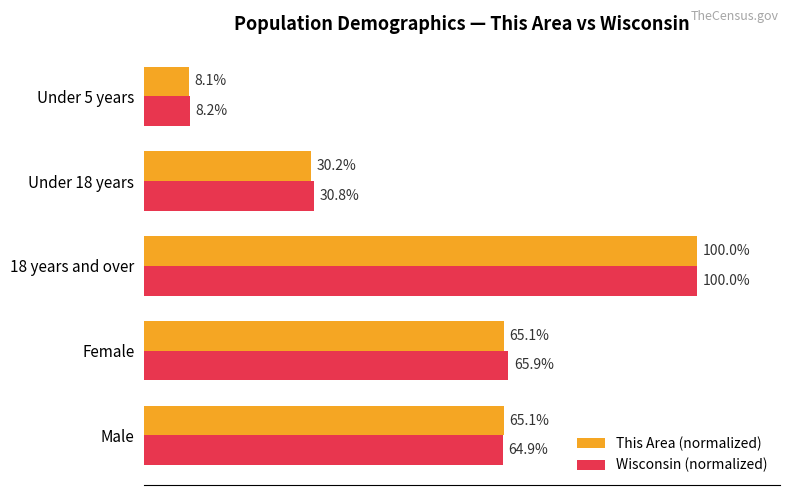

Which series has the widest spread of values?

This Area (normalized)